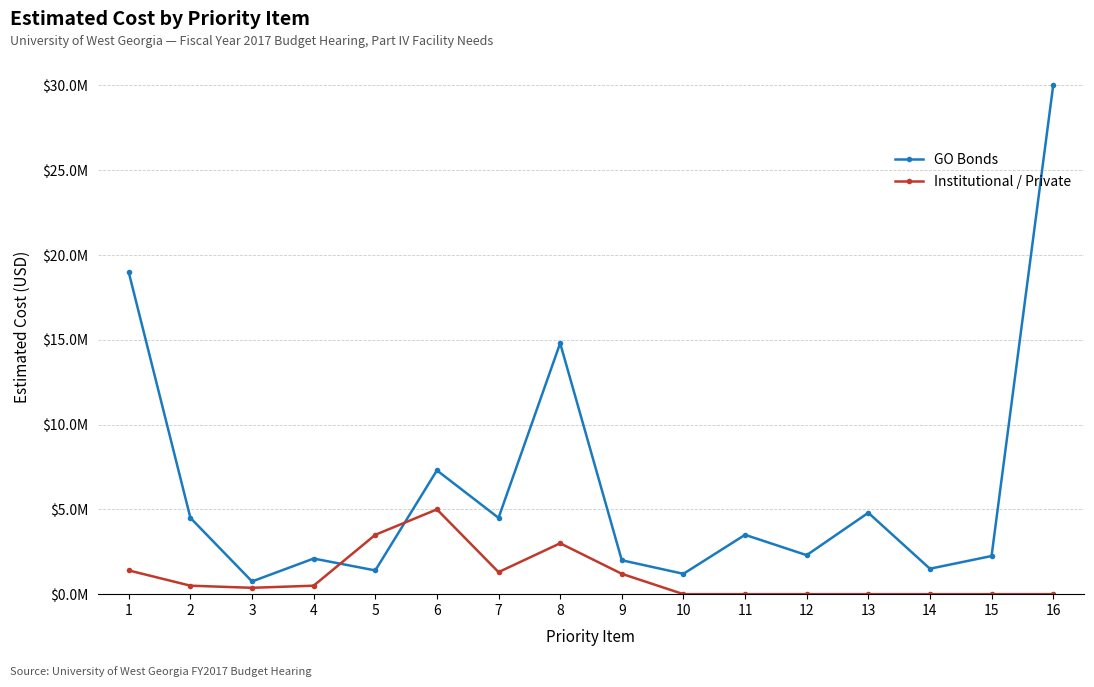

True or false: GO Bonds has more than 2 interior local peaks.

True